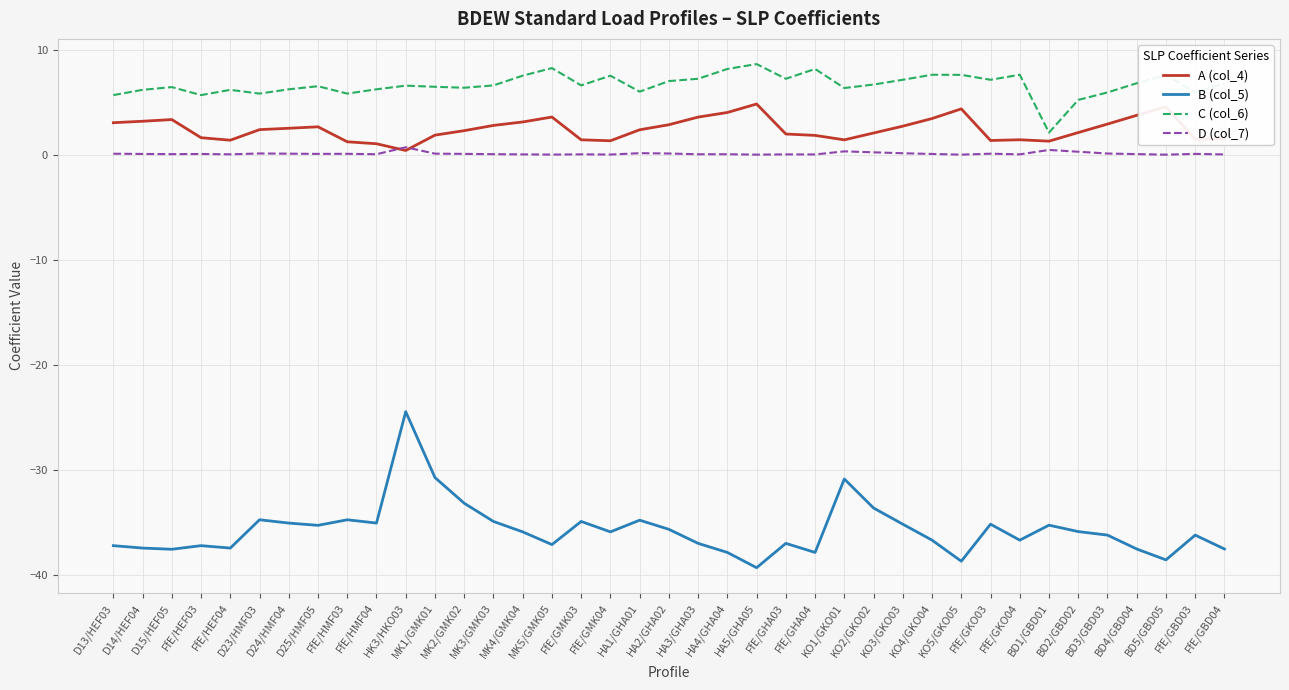

What is the greatest value displayed?

8.6